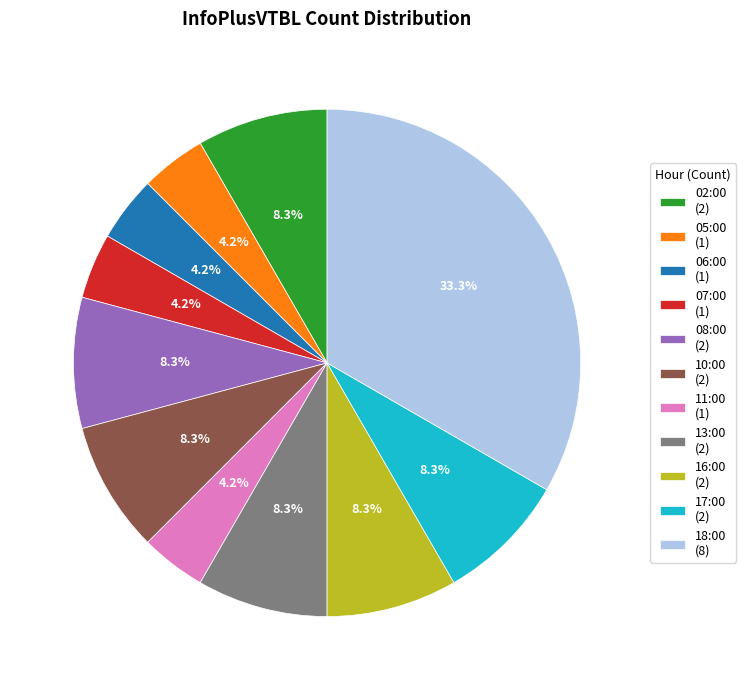

Combined, do 17:00 (2) and 16:00 (2) account for over 50%?

No